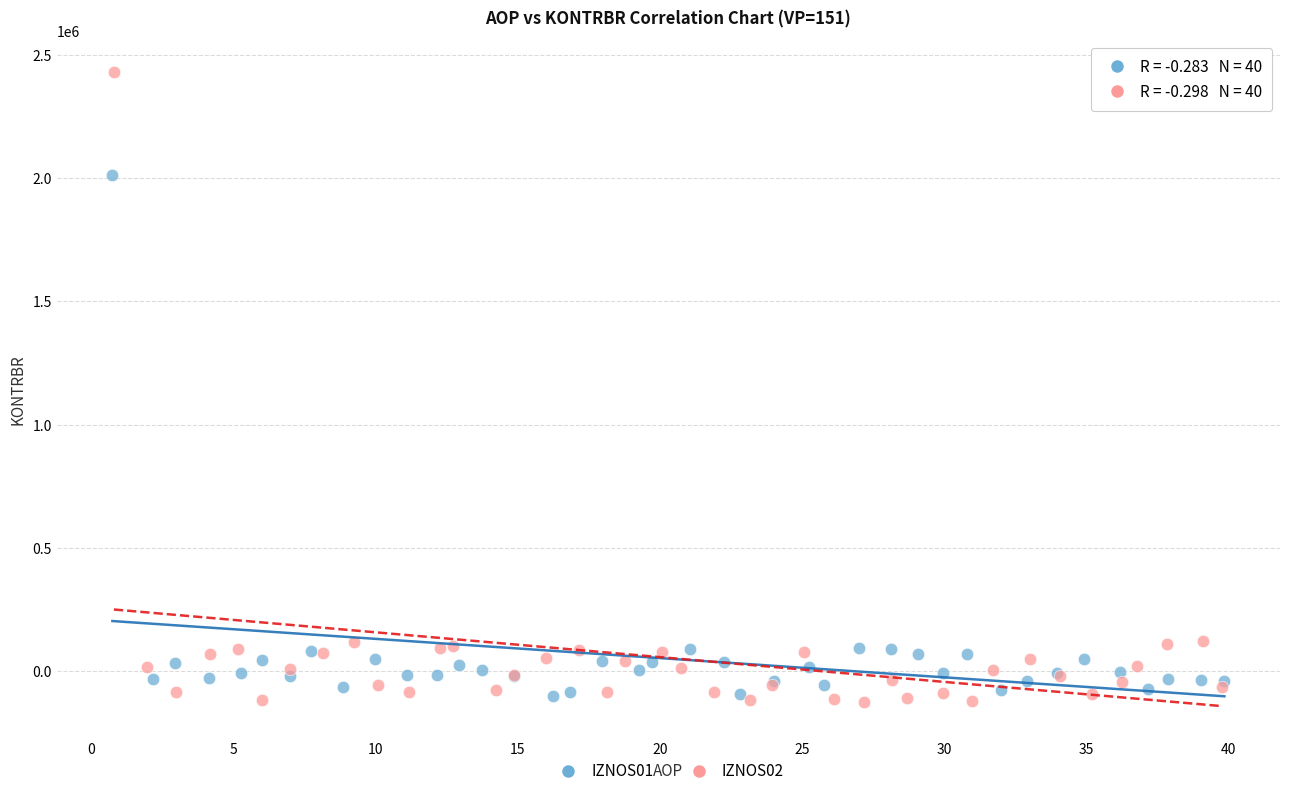

Which series contains the highest Y value?

IZNOS02